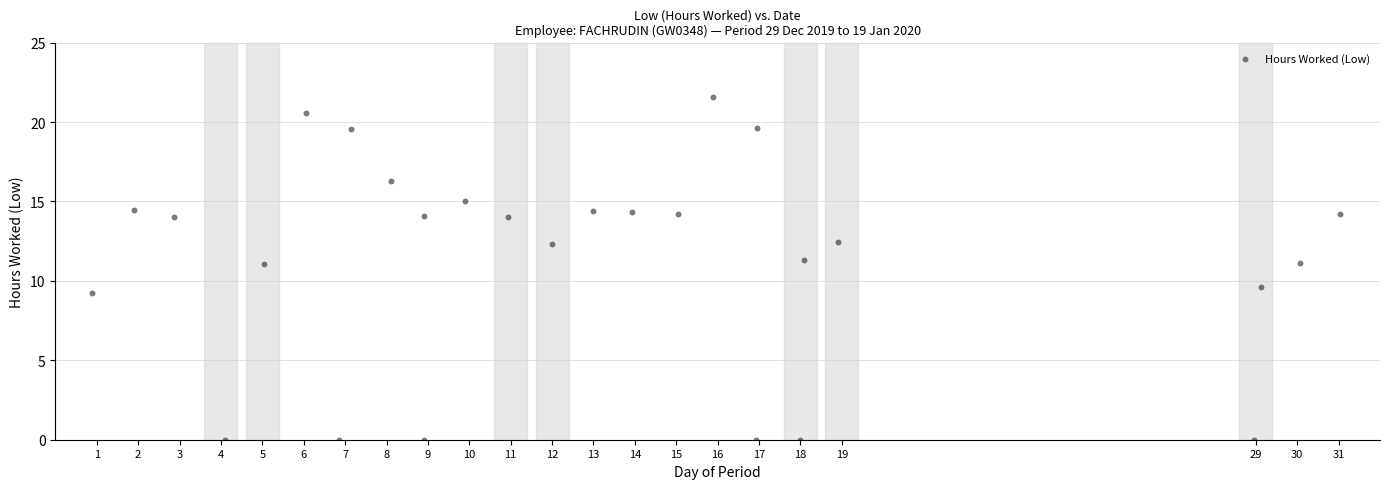

What Y value in the scatter plot is closest to 10?

9.6